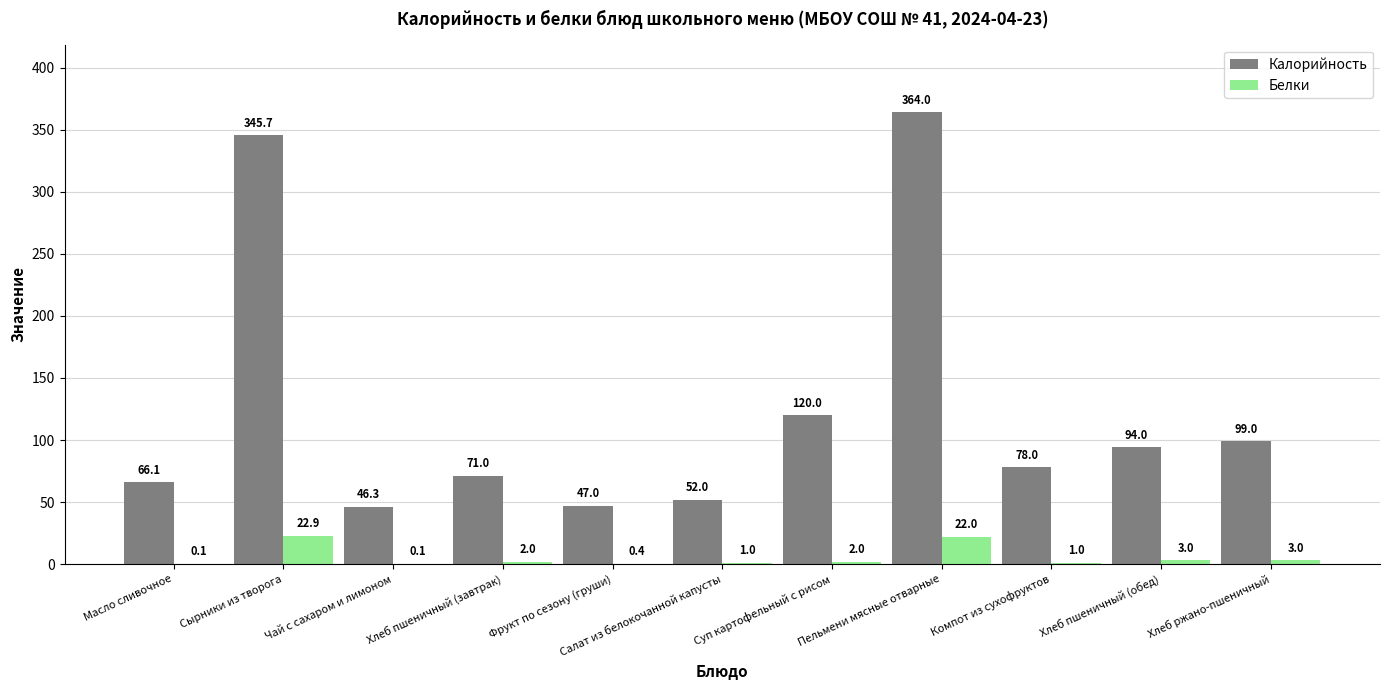

Which series has the largest total across all categories?

Калорийность